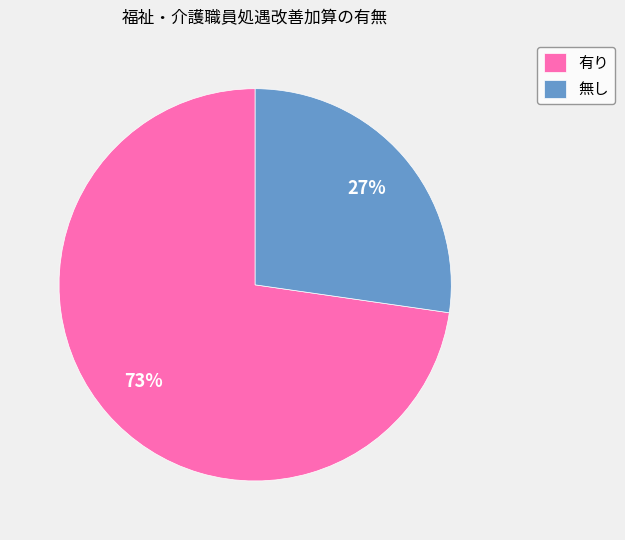

Which slice is the largest?

有り